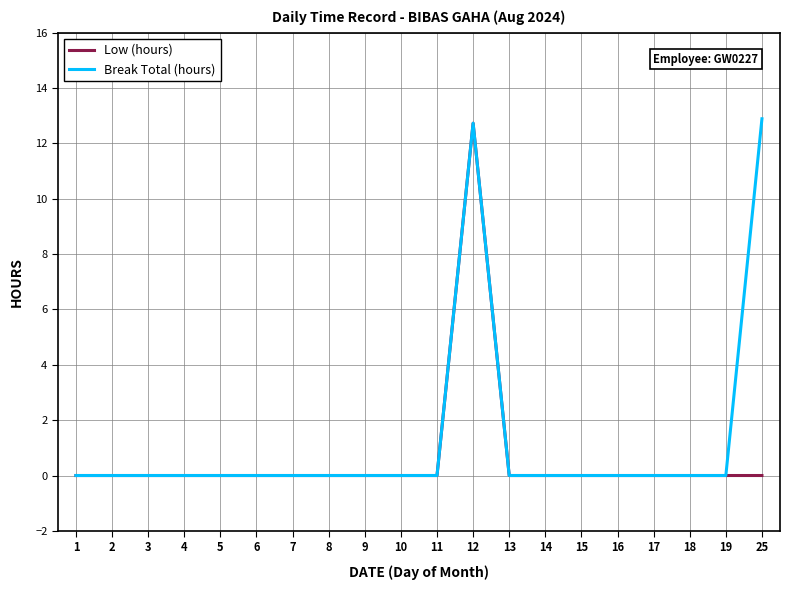

How many categories are shown in the chart?

20